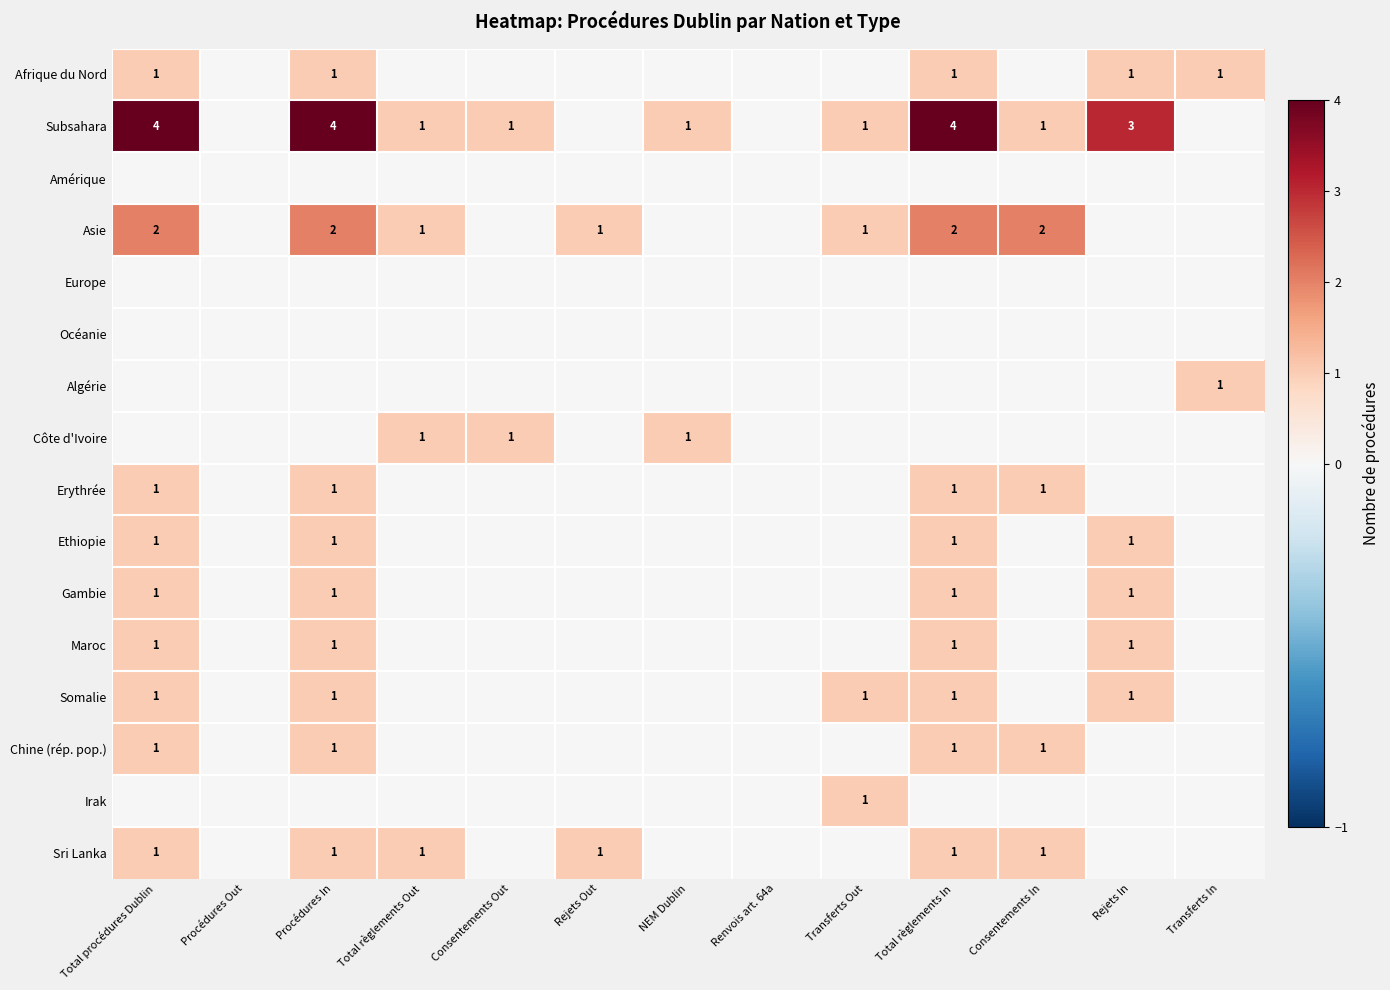

At which category is the sum across all series the highest?

Total procédures Dublin